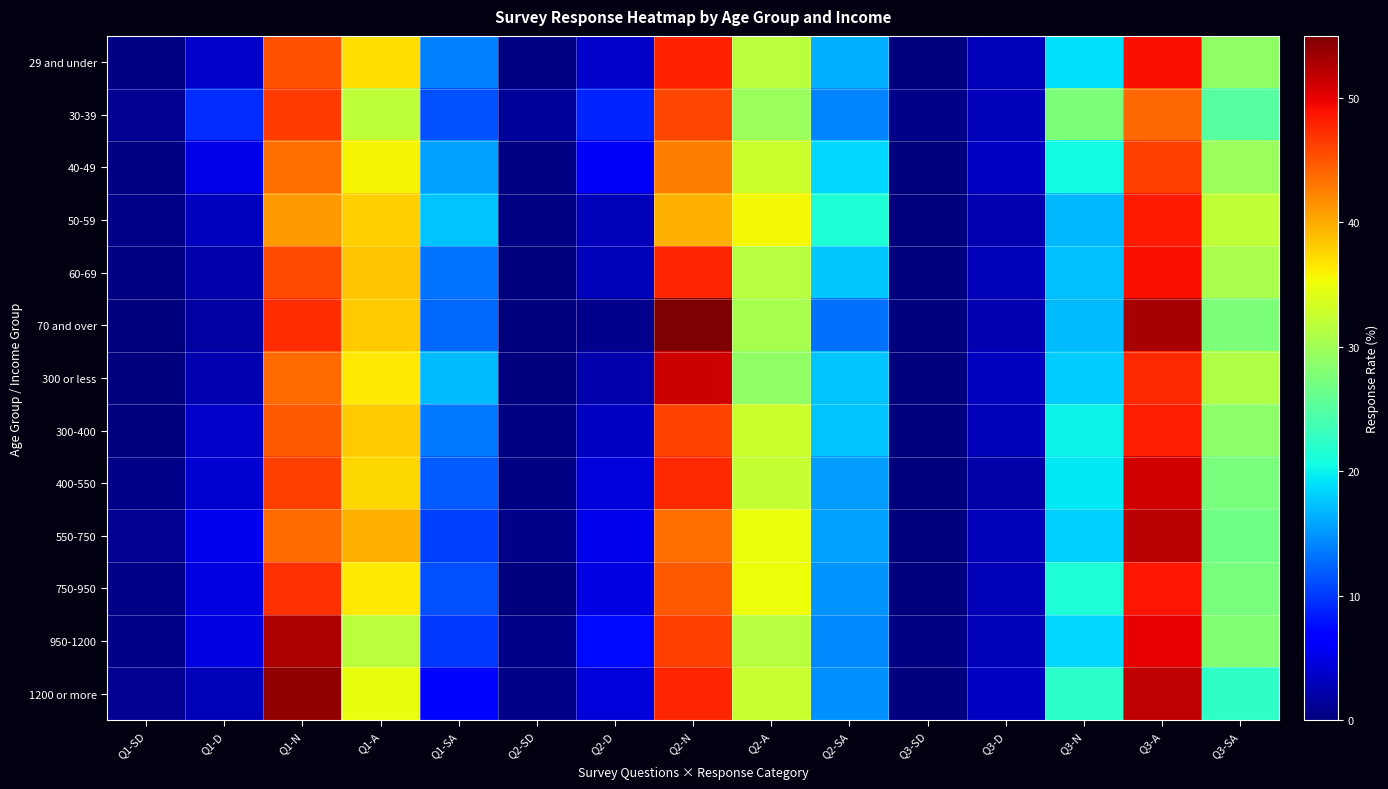

Which series has the largest range (max minus min)?

70 and over